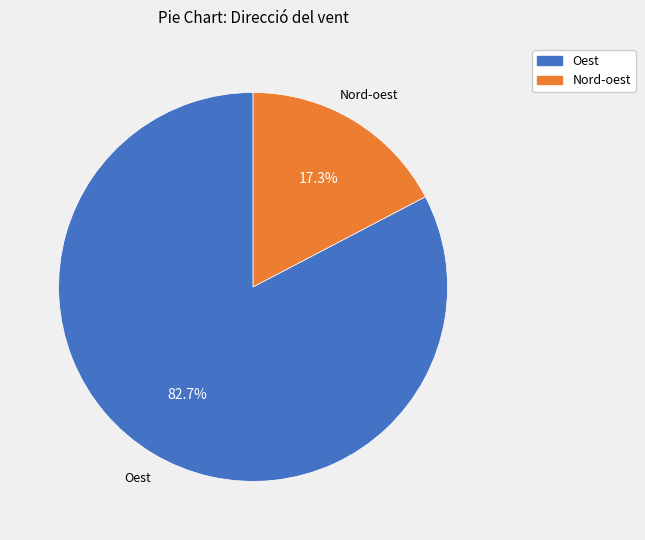

To the nearest percent, what percentage of the pie is Oest?

83%